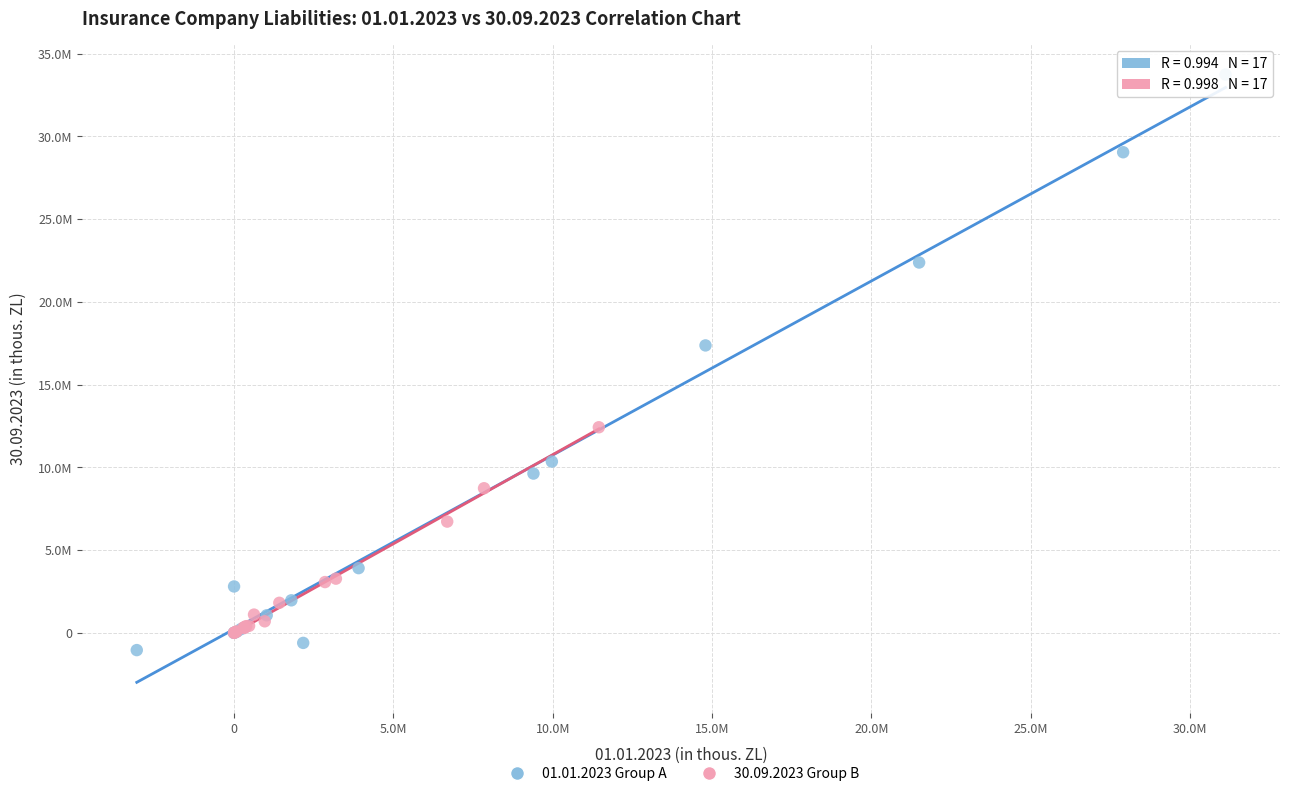

What are all the series names shown in the legend?

01.01.2023 Group A, 30.09.2023 Group B